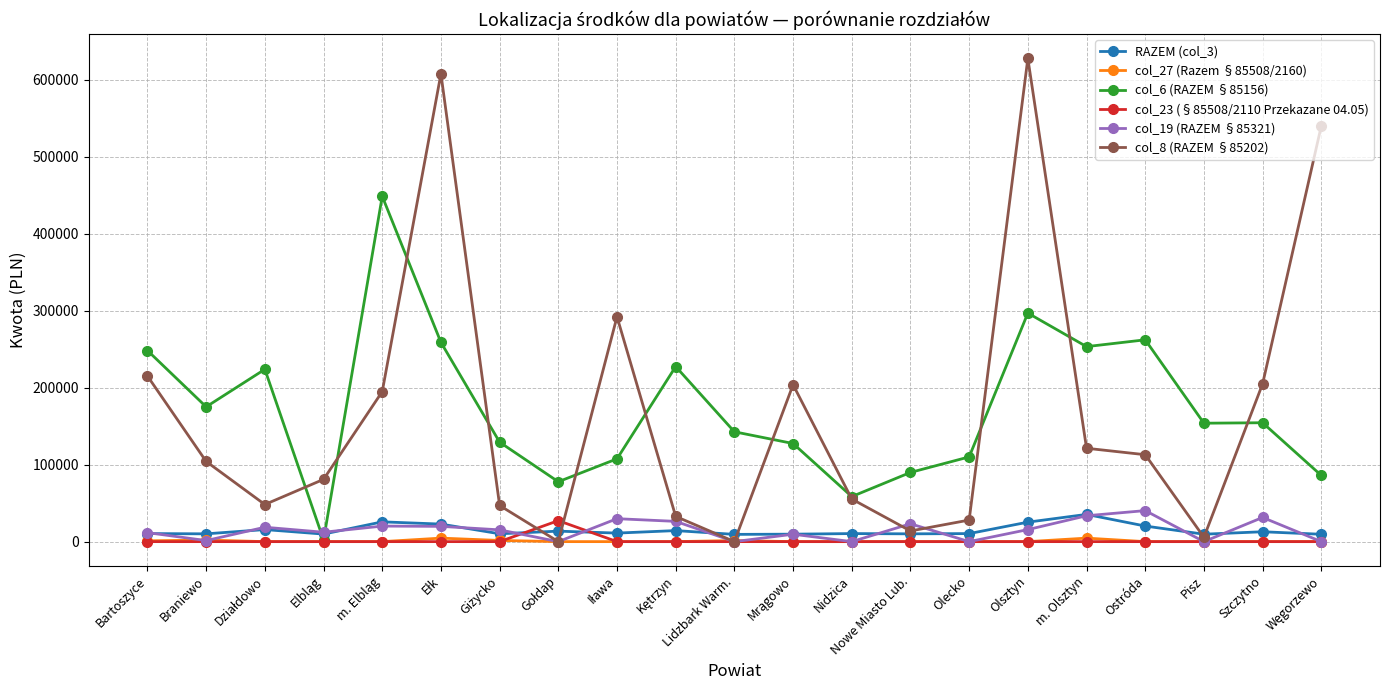

True or false: col_6 (RAZEM §85156) has a value of 153879 at Pisz.

True